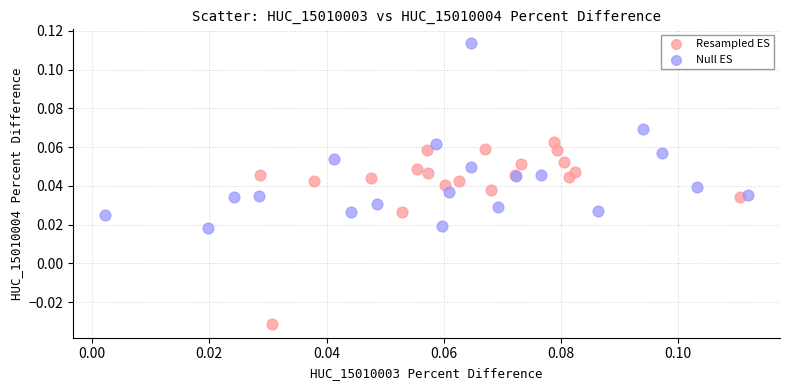

Which series contains the lowest Y value?

Resampled ES